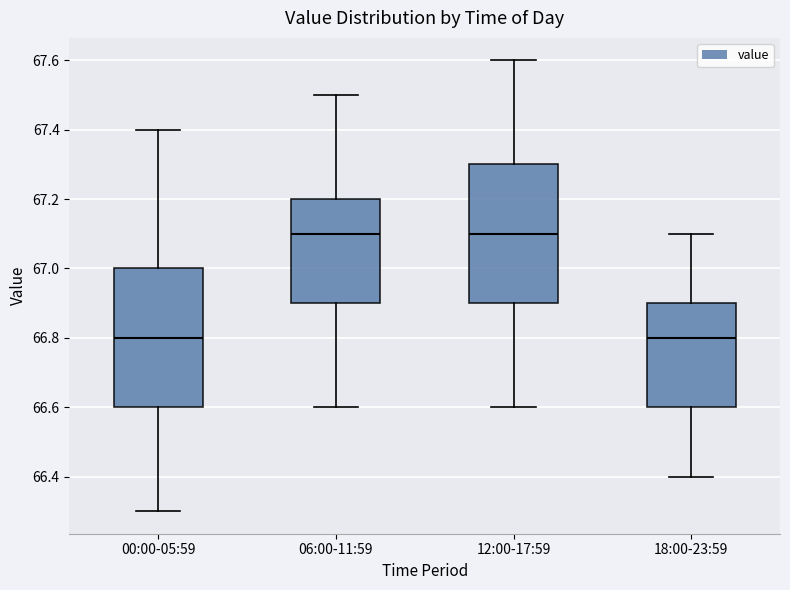

Reading left to right, transcribe this box plot: for each box, give where its median line is, the range the box spans, and where its two whiskers end, as read against the y-axis. The values are not printed on the chart, so give them approximately, as read against the axis.

00:00-05:59: median 66.8, box 66.6 to 67.0, whiskers 66.3 to 67.4
06:00-11:59: median 67.1, box 66.9 to 67.2, whiskers 66.6 to 67.5
12:00-17:59: median 67.1, box 66.9 to 67.3, whiskers 66.6 to 67.6
18:00-23:59: median 66.8, box 66.6 to 66.9, whiskers 66.4 to 67.1